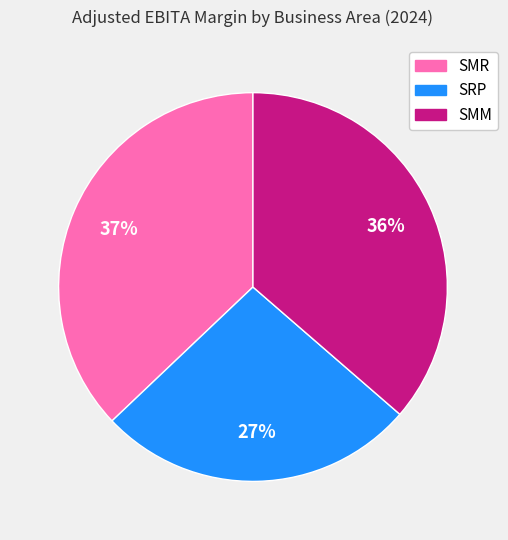

How many slices are in this pie chart?

3